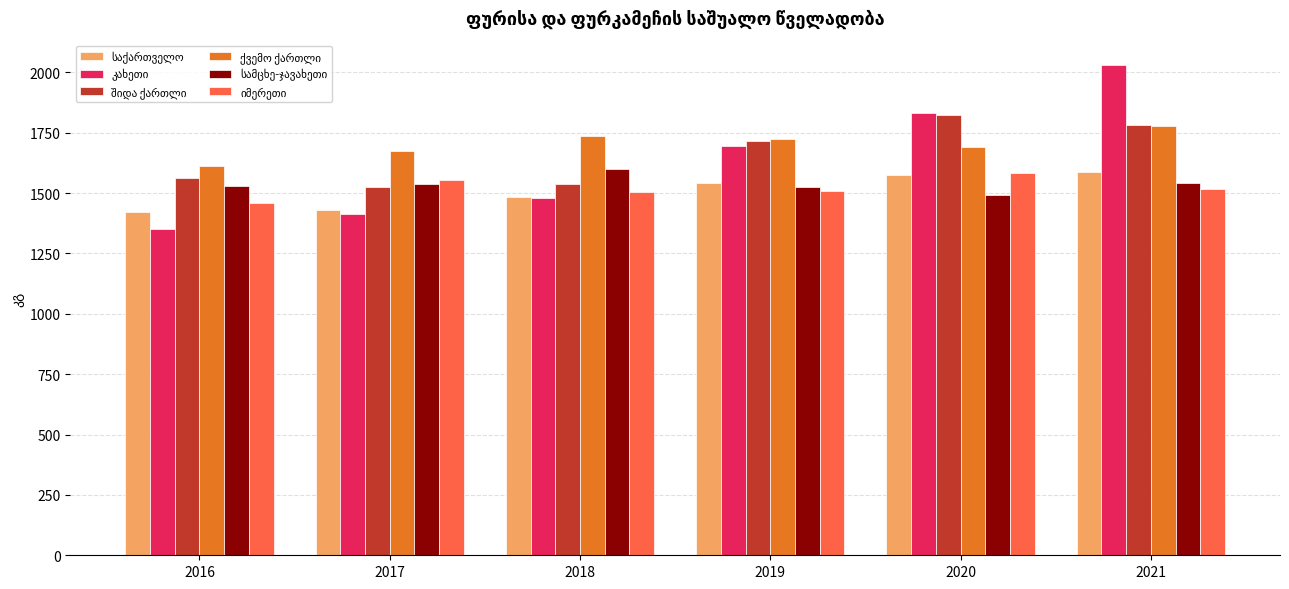

At which category does the chart reach its minimum across all series?

2016